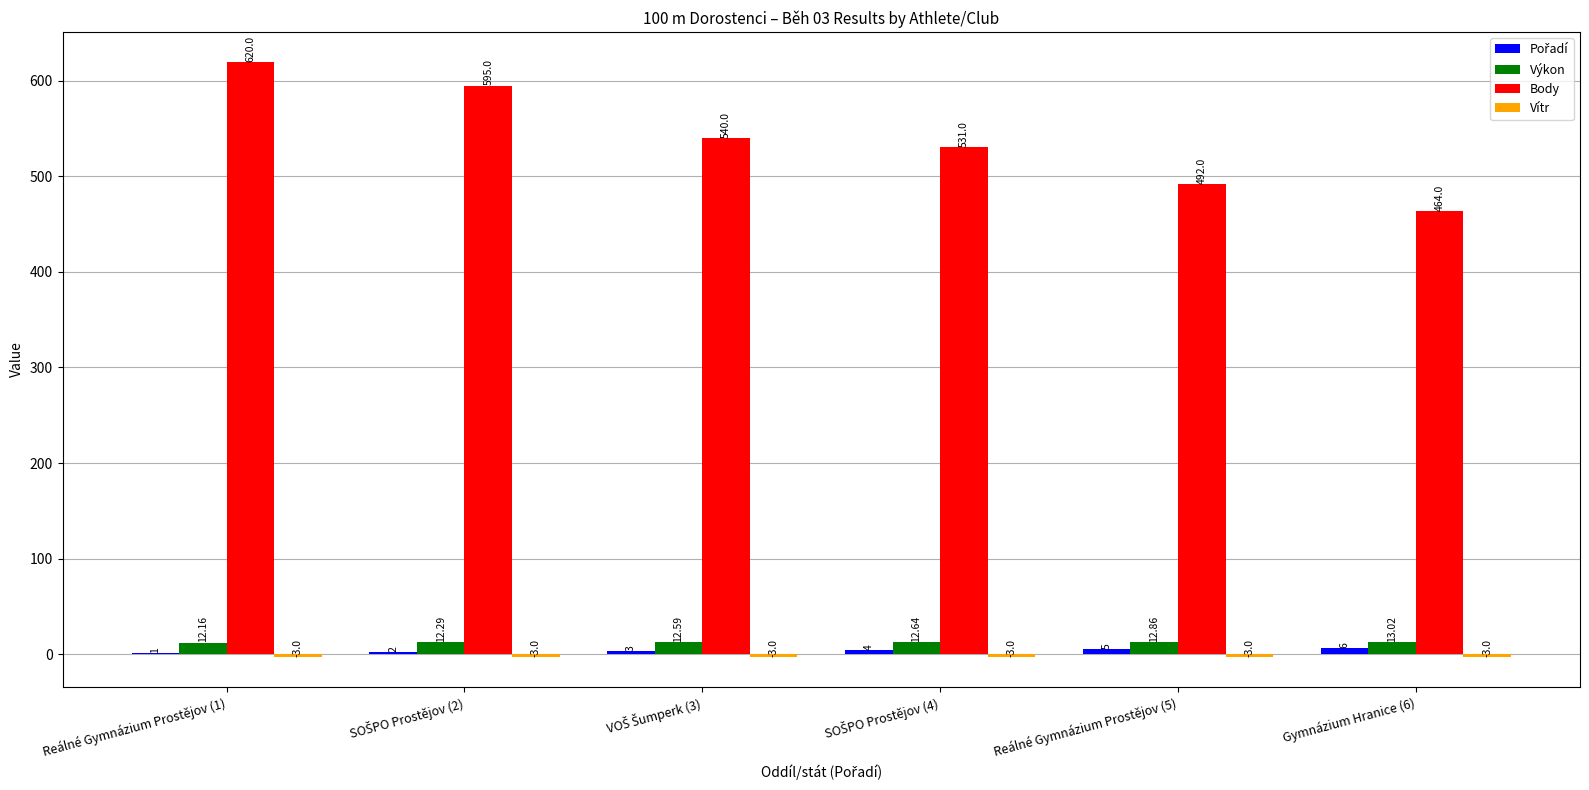

Are the bars grouped side by side (vs. stacked)?

Yes